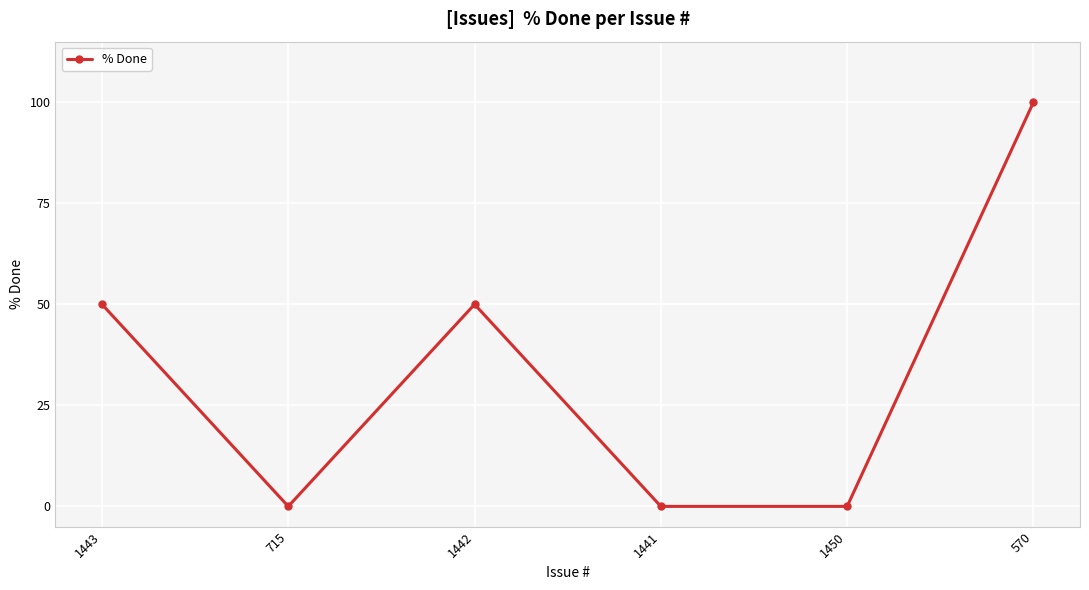

Reading right to left, what are all the values shown in this chart?

100	0	0	50	0	50